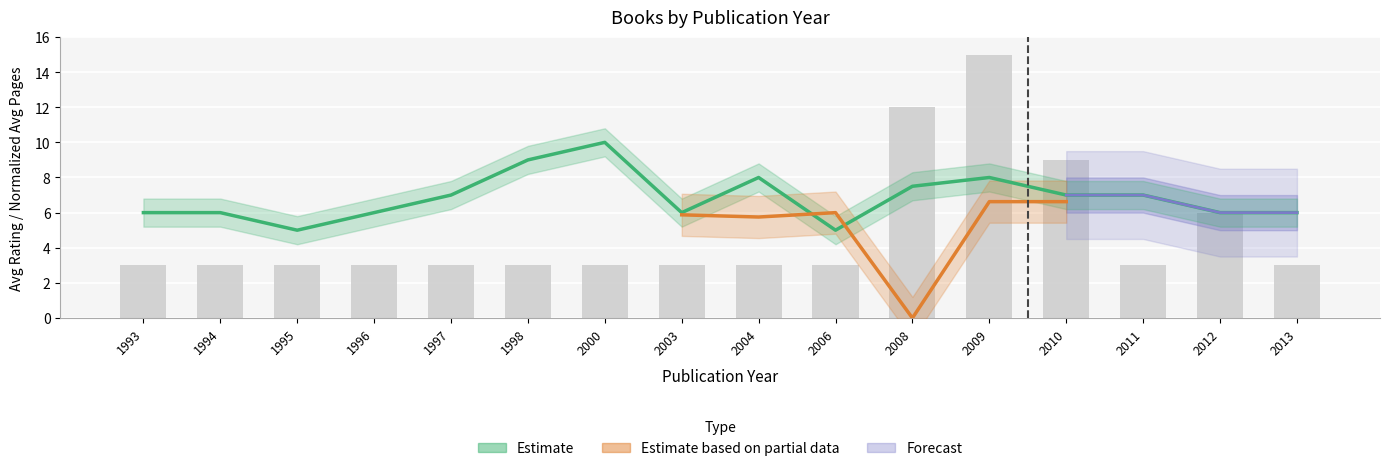

What is the sum of the avg_rating values at 1997 and 2012?

13.0